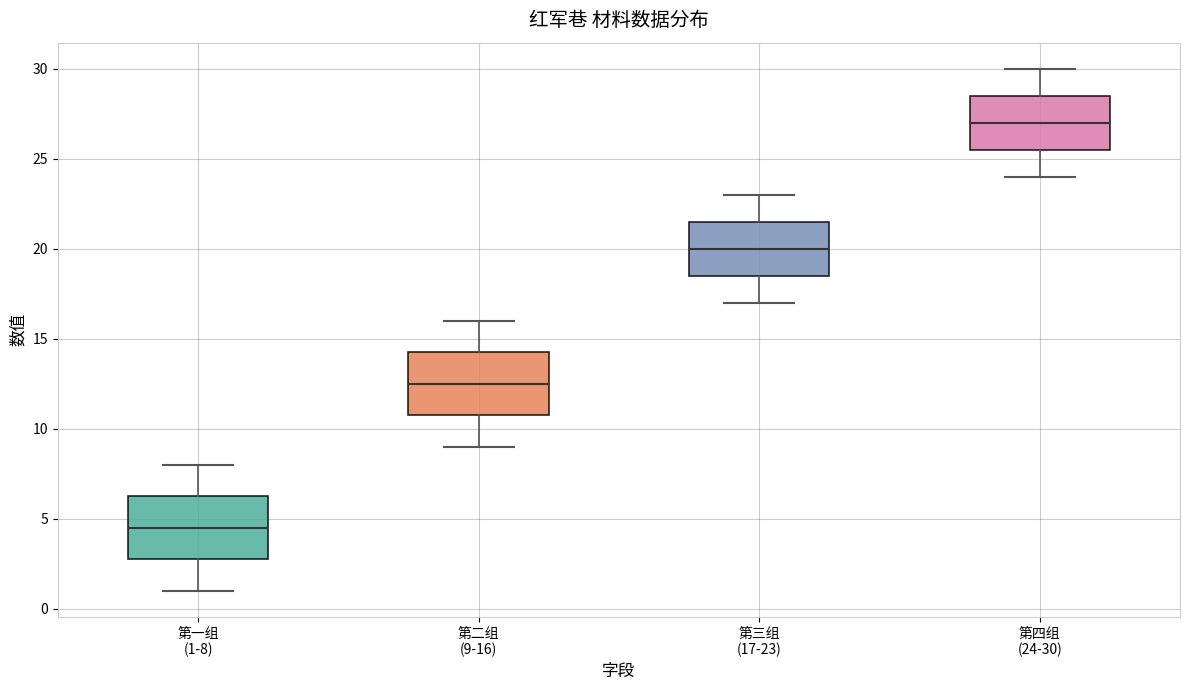

Reading left to right, transcribe this box plot: for each box, give where its median line is, the range the box spans, and where its two whiskers end, as read against the y-axis. The values are not printed on the chart, so give them approximately, as read against the axis.

第一组 (1-8): median 4.5, box 3.0 to 6.5, whiskers 1.0 to 8.0
第二组 (9-16): median 12.5, box 11.0 to 14.5, whiskers 9.0 to 16.0
第三组 (17-23): median 20.0, box 18.5 to 21.5, whiskers 17.0 to 23.0
第四组 (24-30): median 27.0, box 25.5 to 28.5, whiskers 24.0 to 30.0